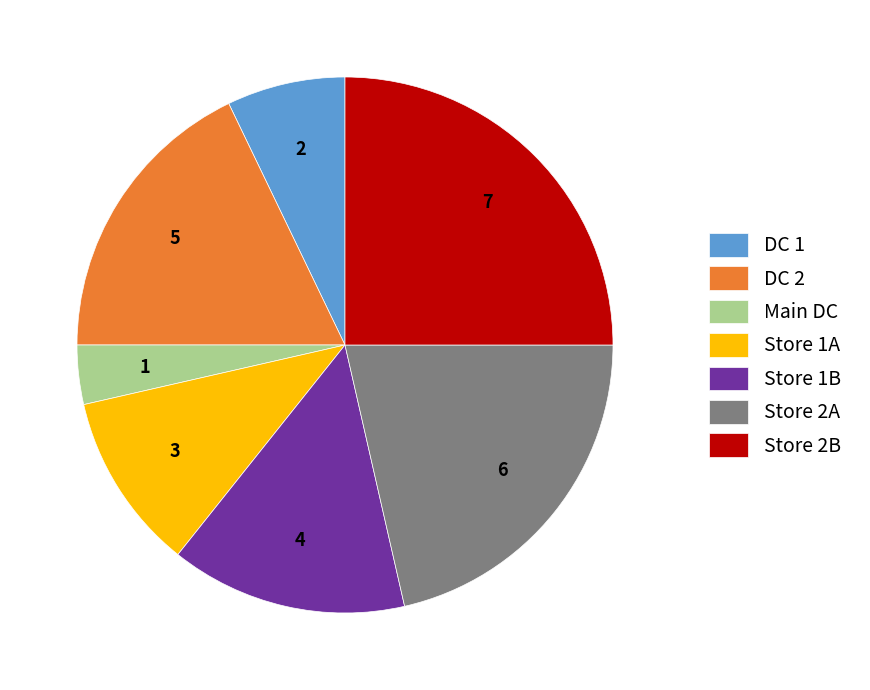

Combined, do Store 2B and Store 2A account for over 50%?

No